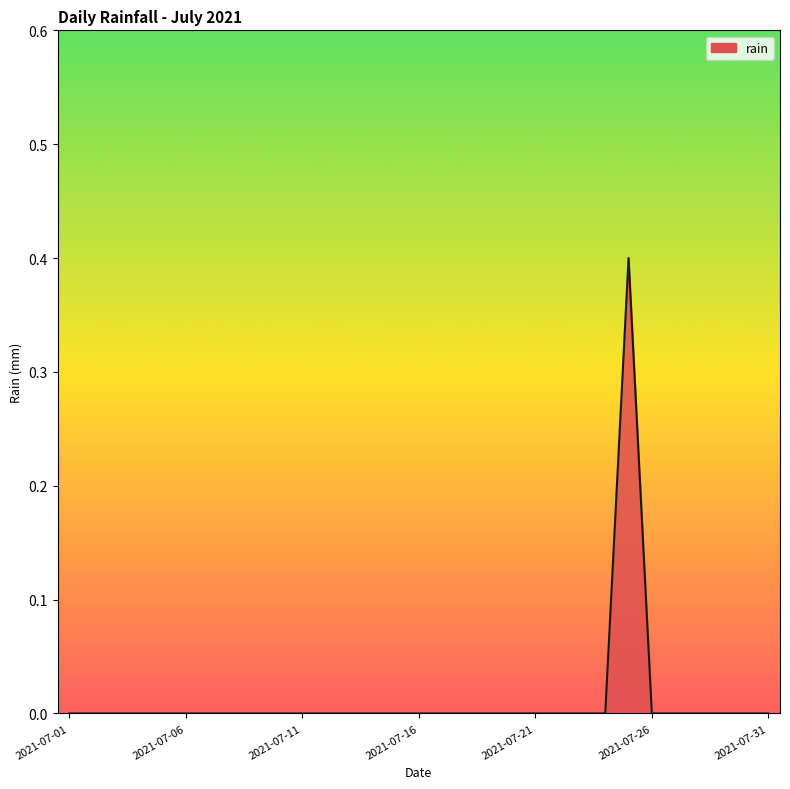

What is the maximum value shown in the chart?

0.4